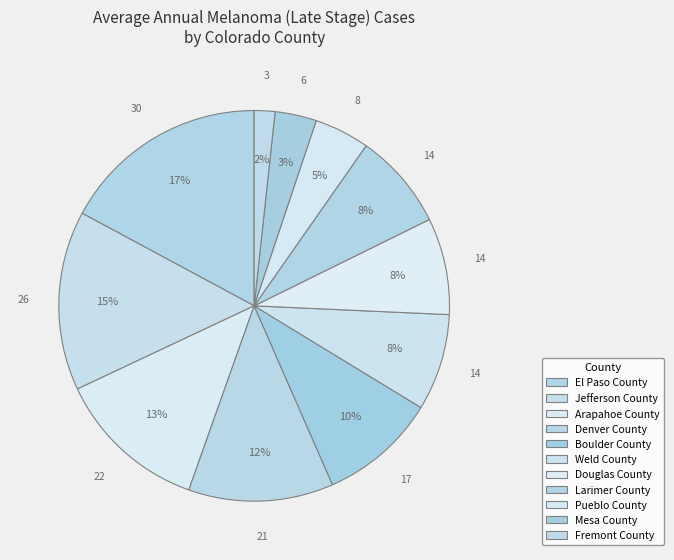

Rank the categories by value from lowest to highest.

Fremont County, Mesa County, Pueblo County, Weld County, Douglas County, Larimer County, Boulder County, Denver County, Arapahoe County, Jefferson County, El Paso County